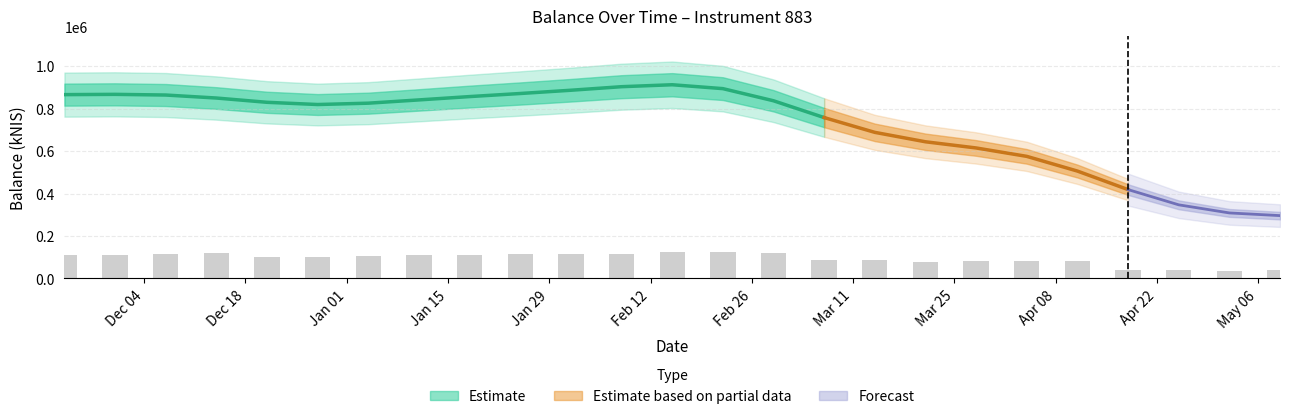

What is the label of the 13th bar from the left?

2024-02-15